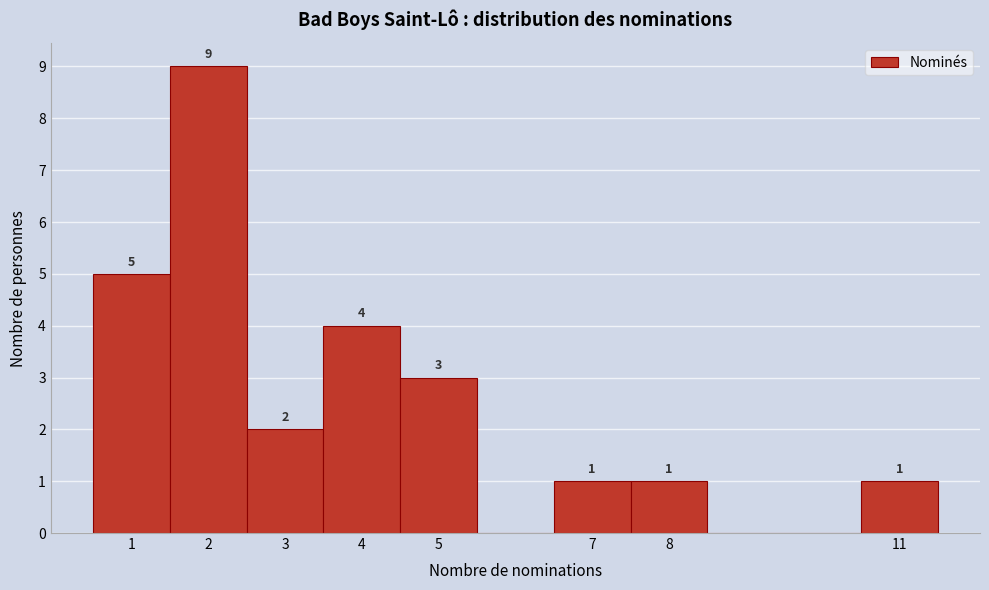

Over which range of the x-axis is the bar tallest?

1.5 to 2.5